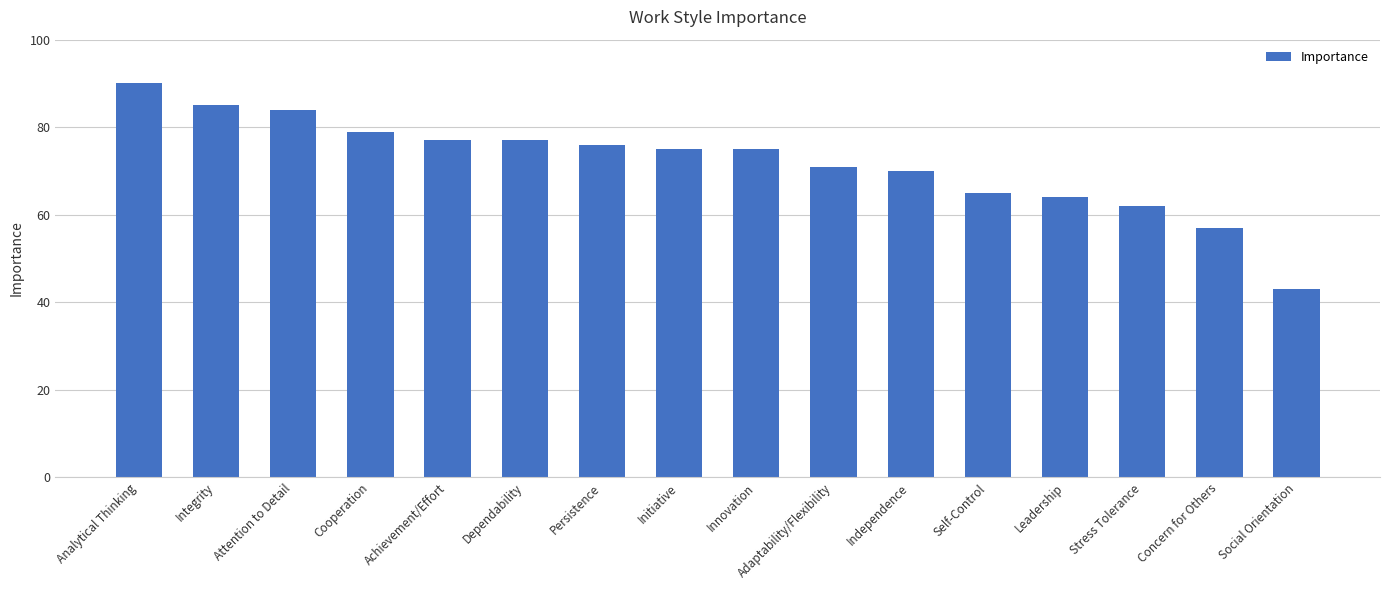

Is it true that the value at Dependability is 77?

True